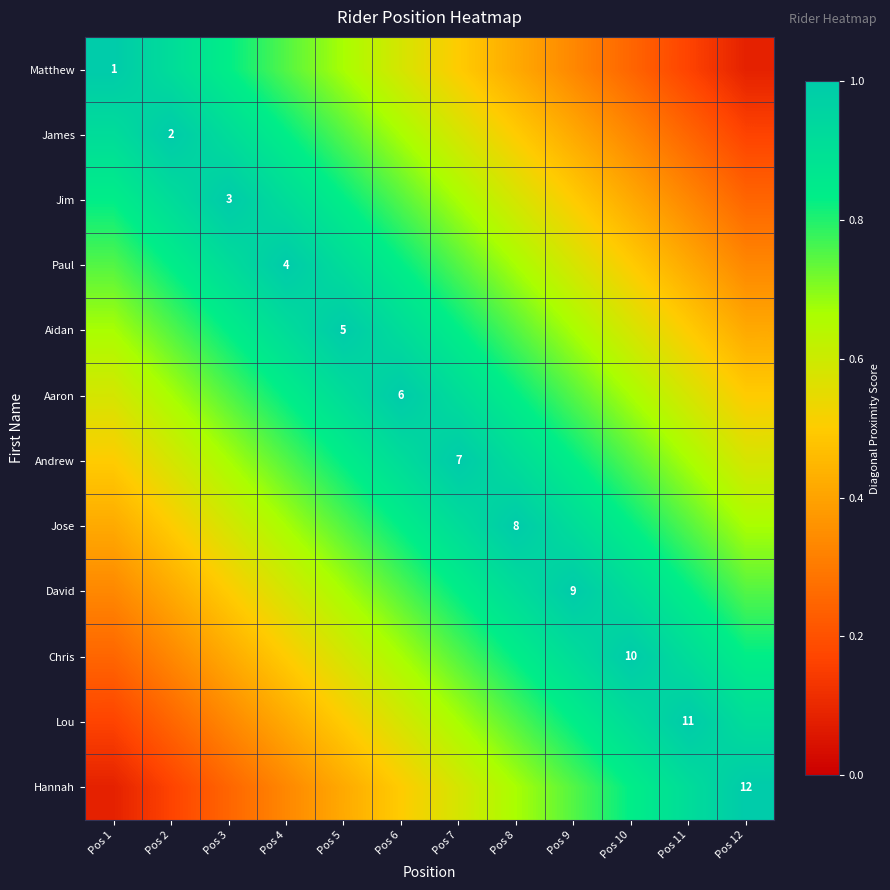

What is the sum of all David values?

8.5